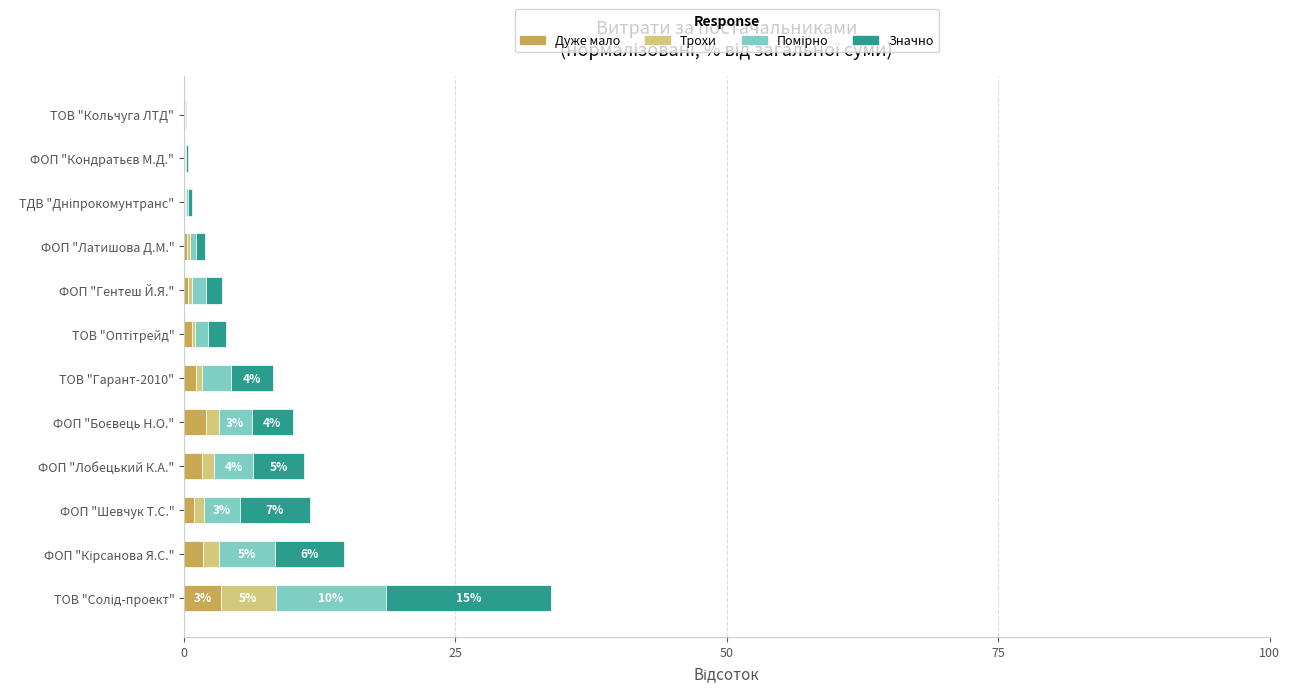

What is the highest value of the Дуже мало series?

3.4